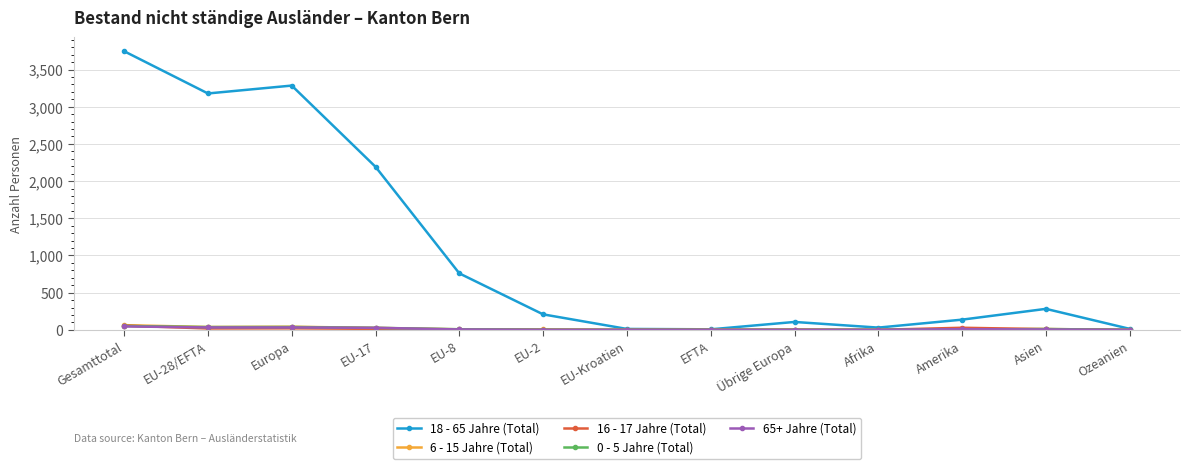

At which category does the chart reach its peak across all series?

Gesamttotal